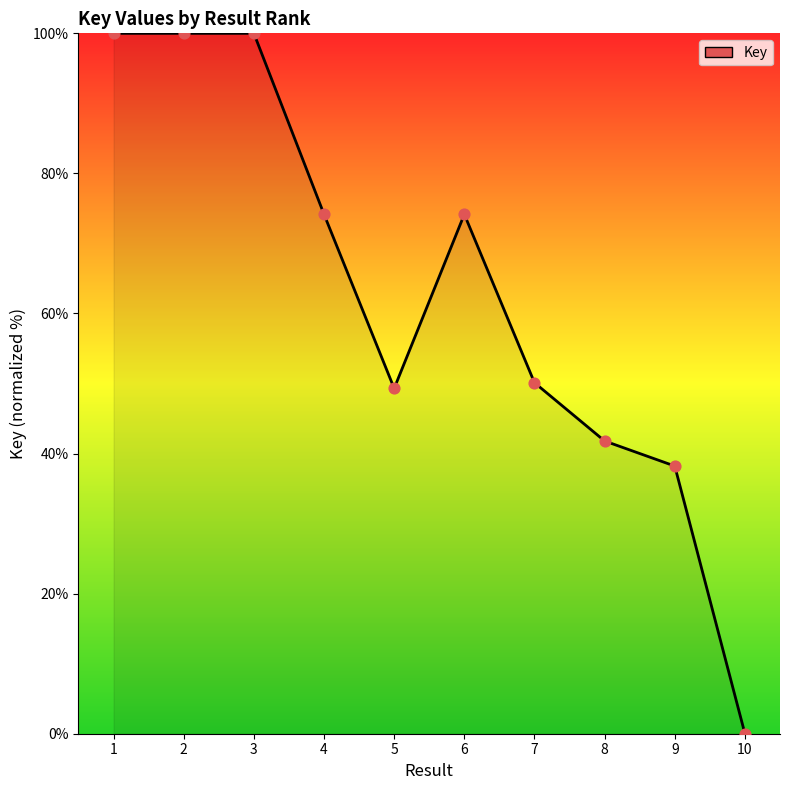

What is the ratio of the value at 4 to the value at 2?

0.7